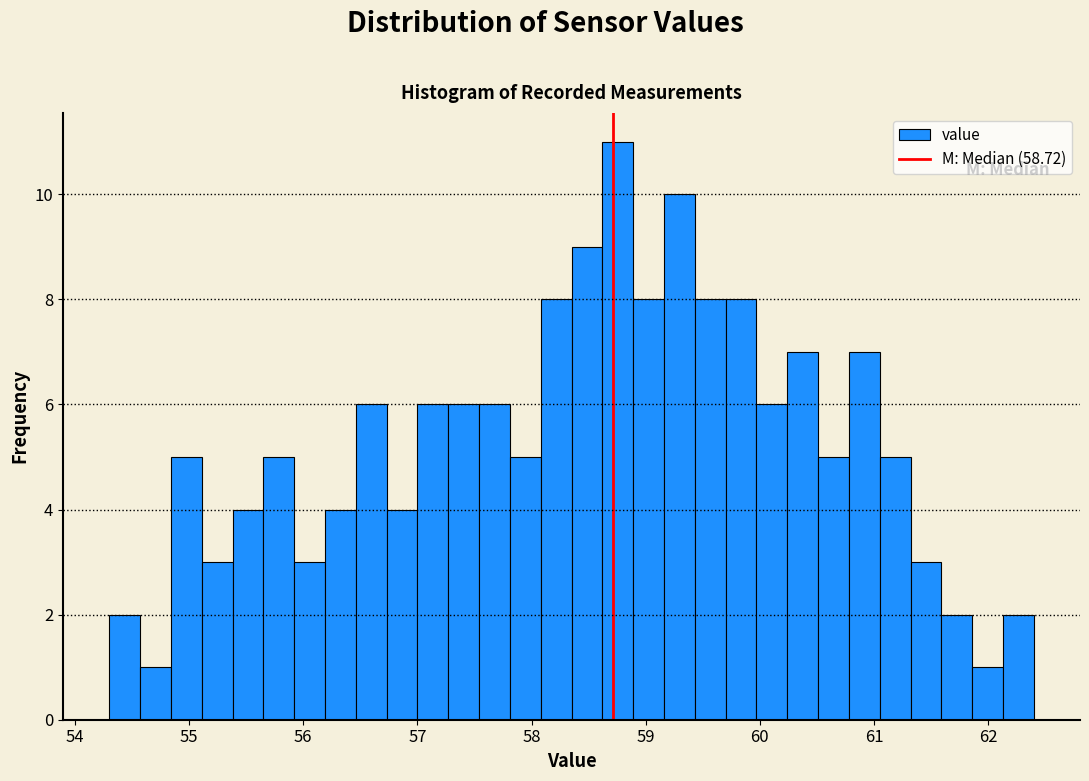

Read against the x-axis, roughly where is the centre of the tallest bar?

58.8